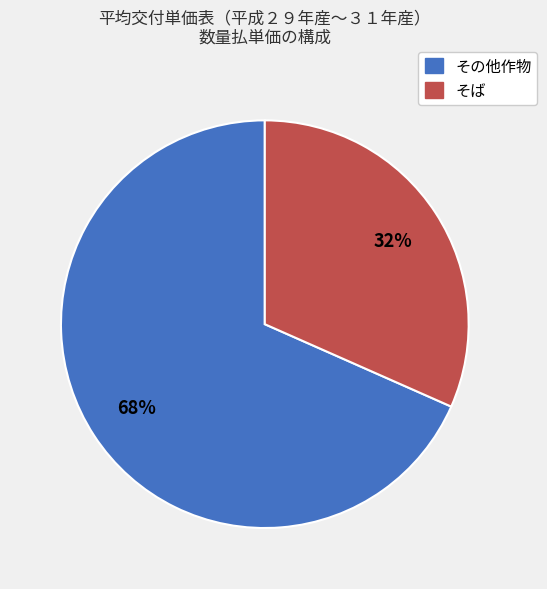

Is there any slice that represents more than half of the pie?

Yes